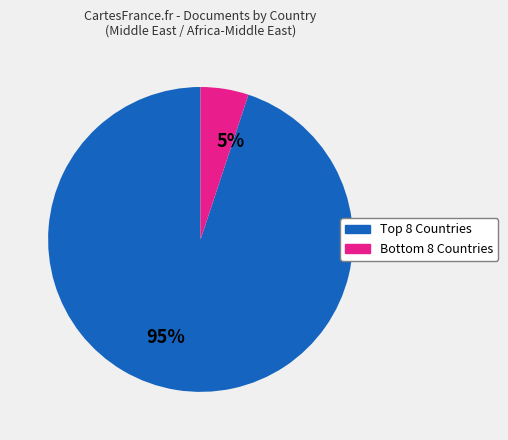

What is the largest slice in the pie chart?

95%